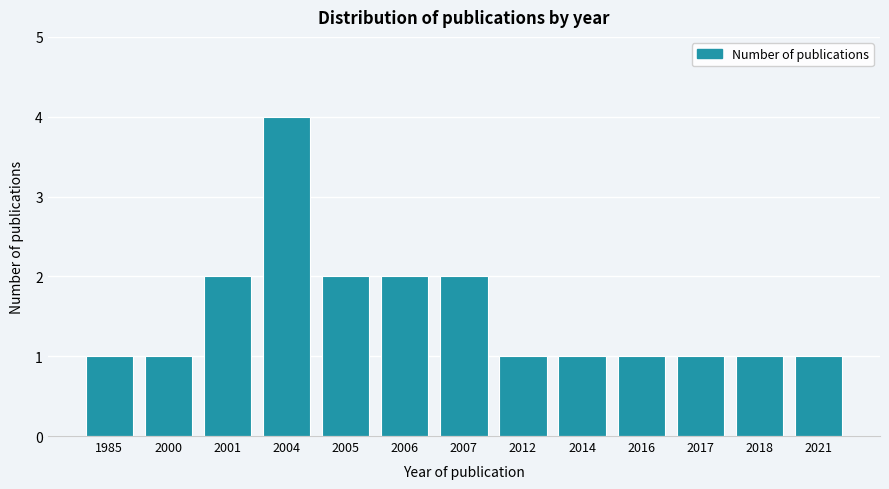

Reading left to right, transcribe all the data shown in this chart.

1985=1	2000=1	2001=2	2004=4	2005=2	2006=2	2007=2	2012=1	2014=1	2016=1	2017=1	2018=1	2021=1